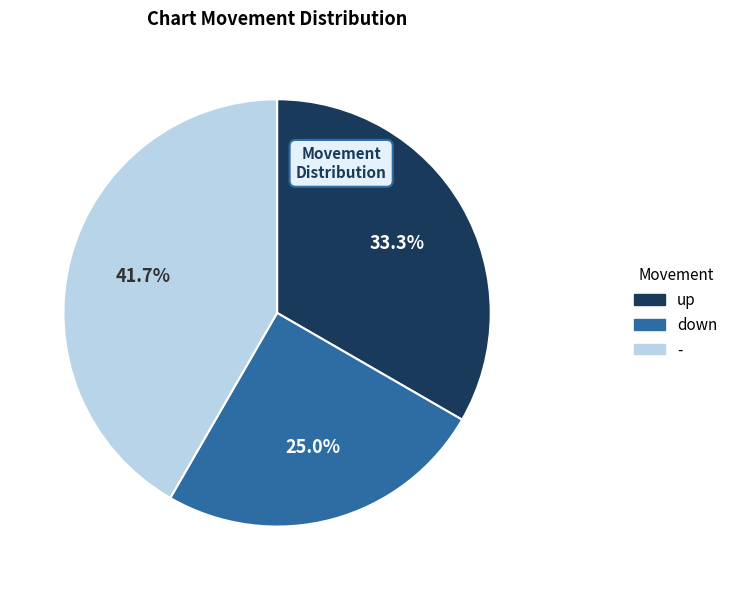

Which slice is the smallest?

down